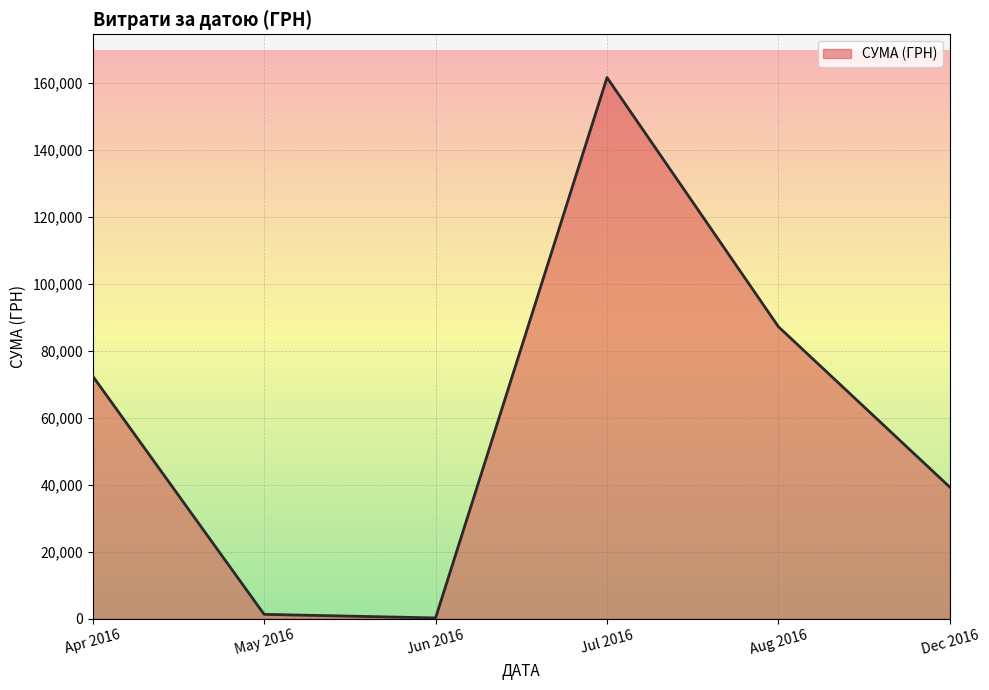

How many series are shown in this chart?

1